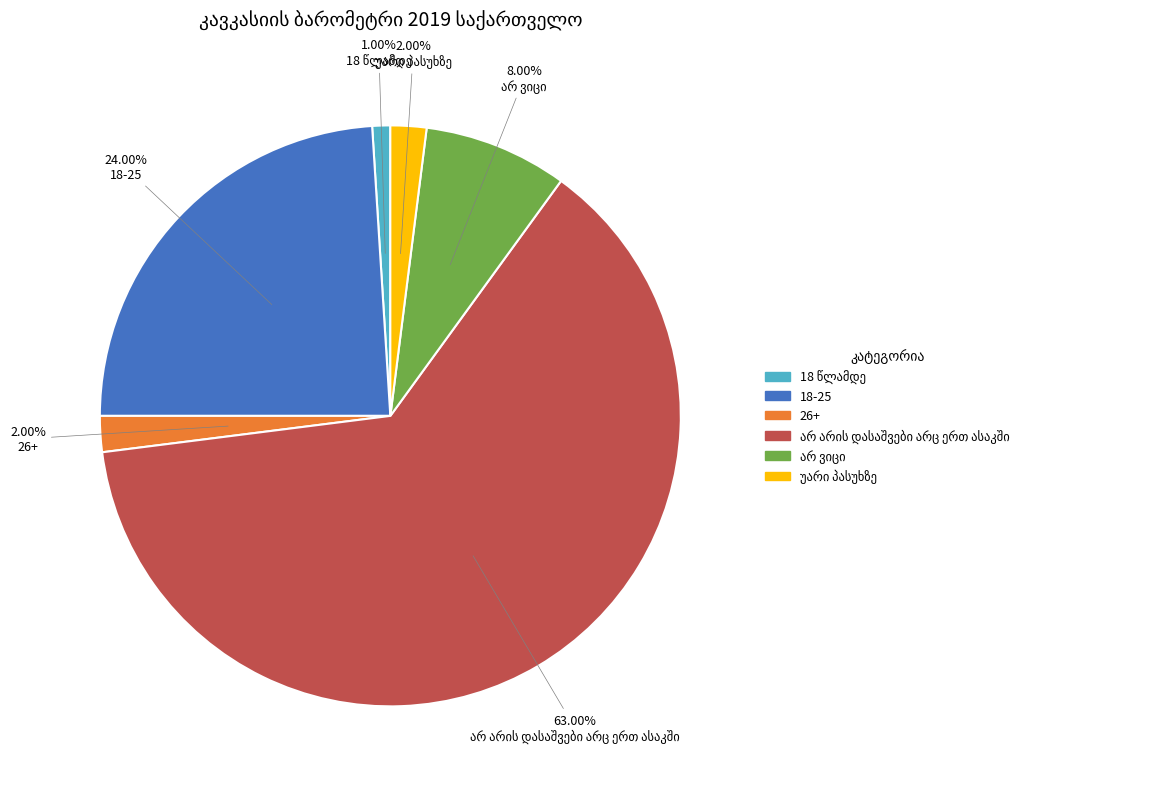

The 18-25 slice represents 24% of the pie. True or false?

True